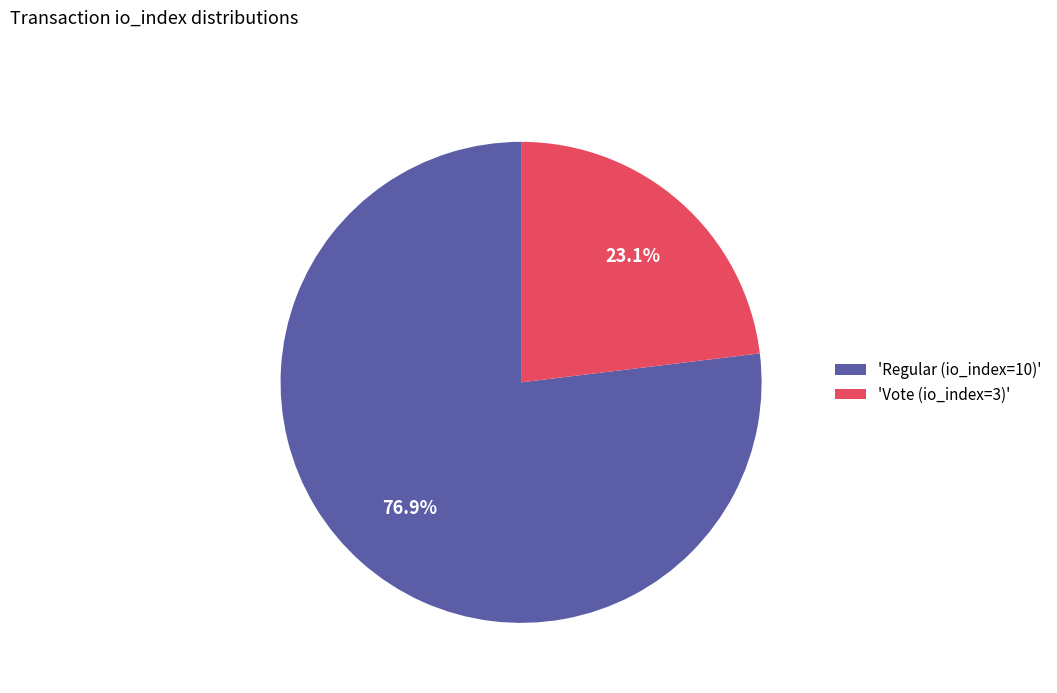

Rank the categories by value from lowest to highest.

'Vote (io_index=3)', 'Regular (io_index=10)'